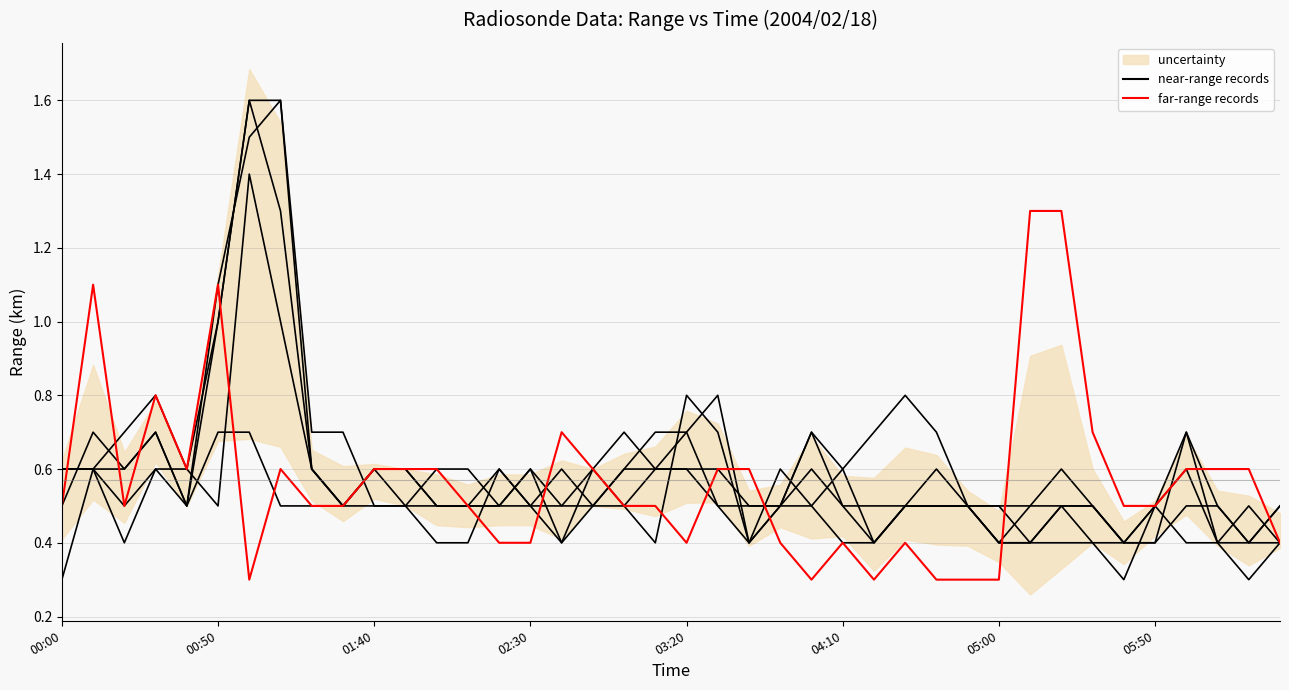

What is the smallest value displayed?

0.3